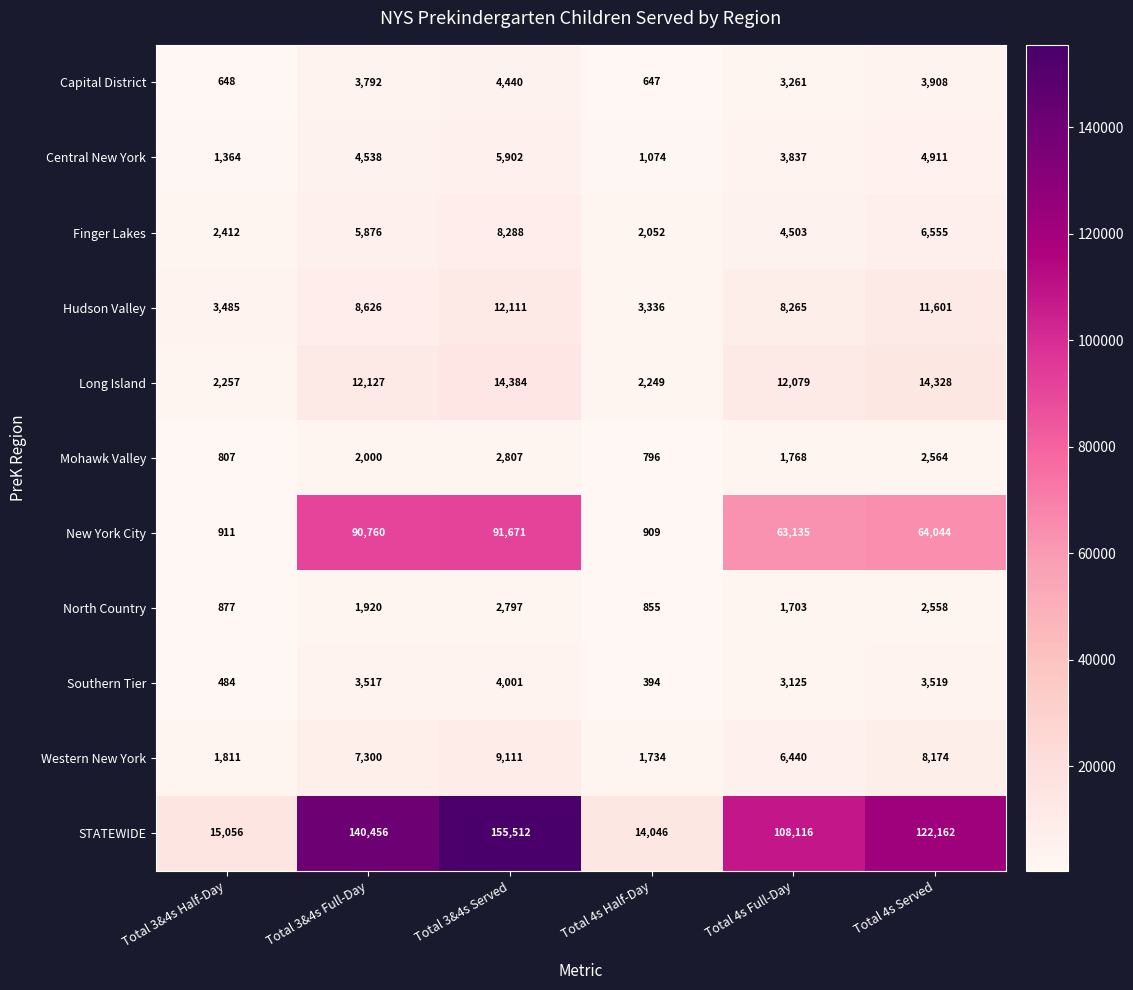

What is the difference between the second highest and second lowest values in the North Country series?

1681